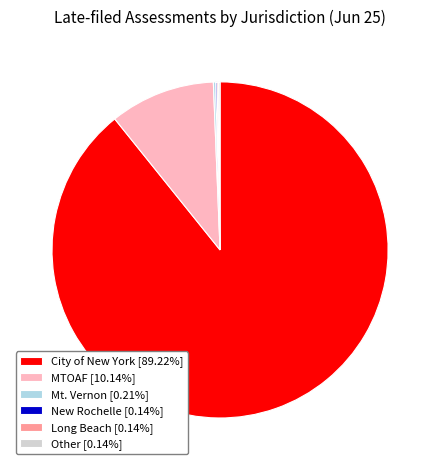

What is the ratio of the value at City of New York [89.22%] to the value at MTOAF [10.14%]?

8.8